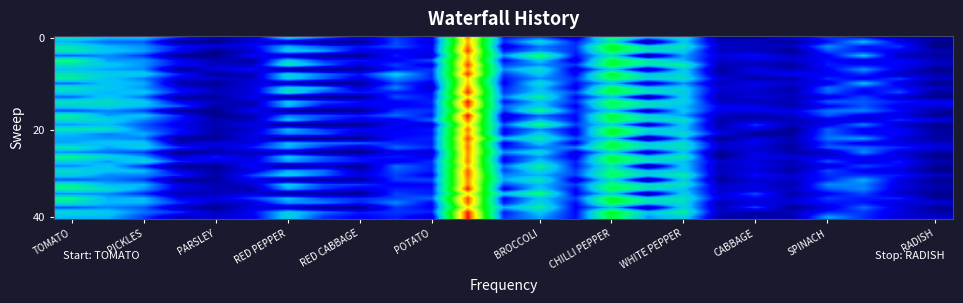

At how many categories does at least one series exceed 27?

22